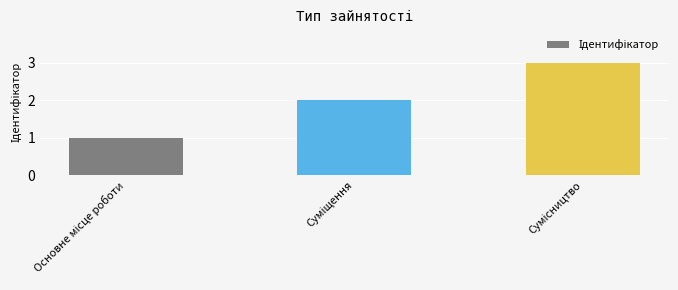

What is the greatest value displayed?

3